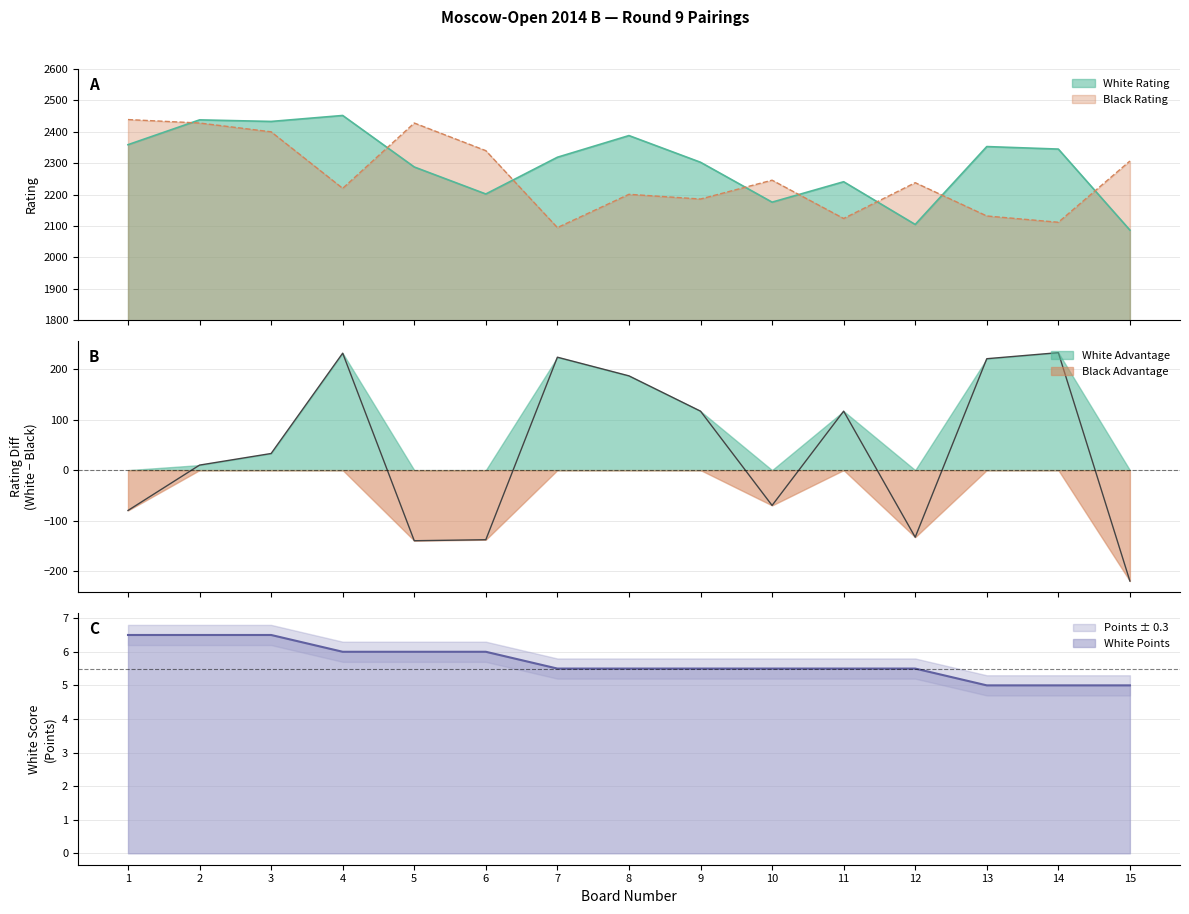

Which has a higher value, 3 or 13?

3